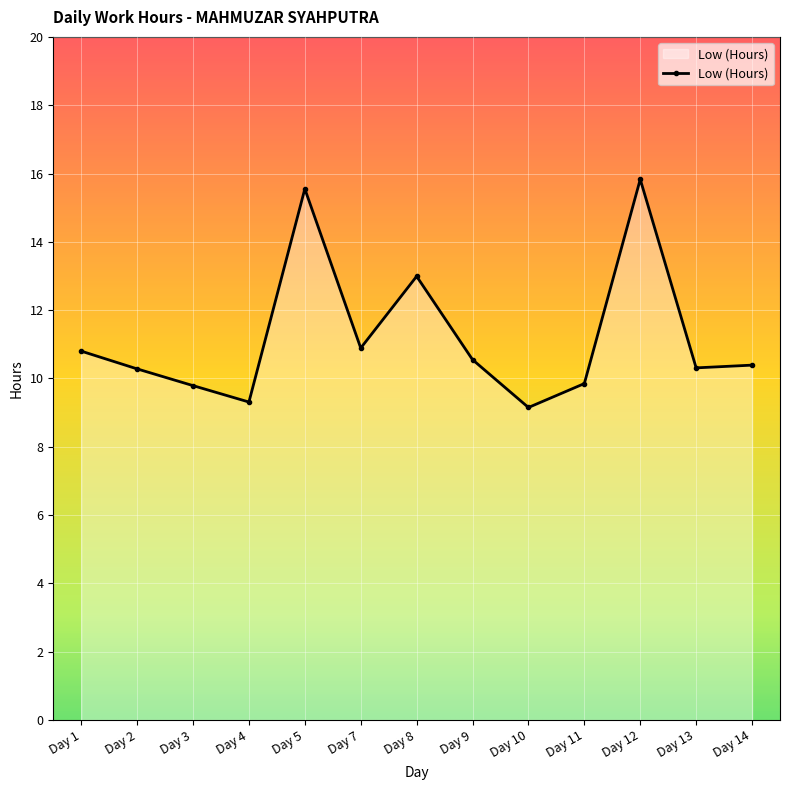

How many points are higher than both their immediate neighbors (excluding endpoints)?

3